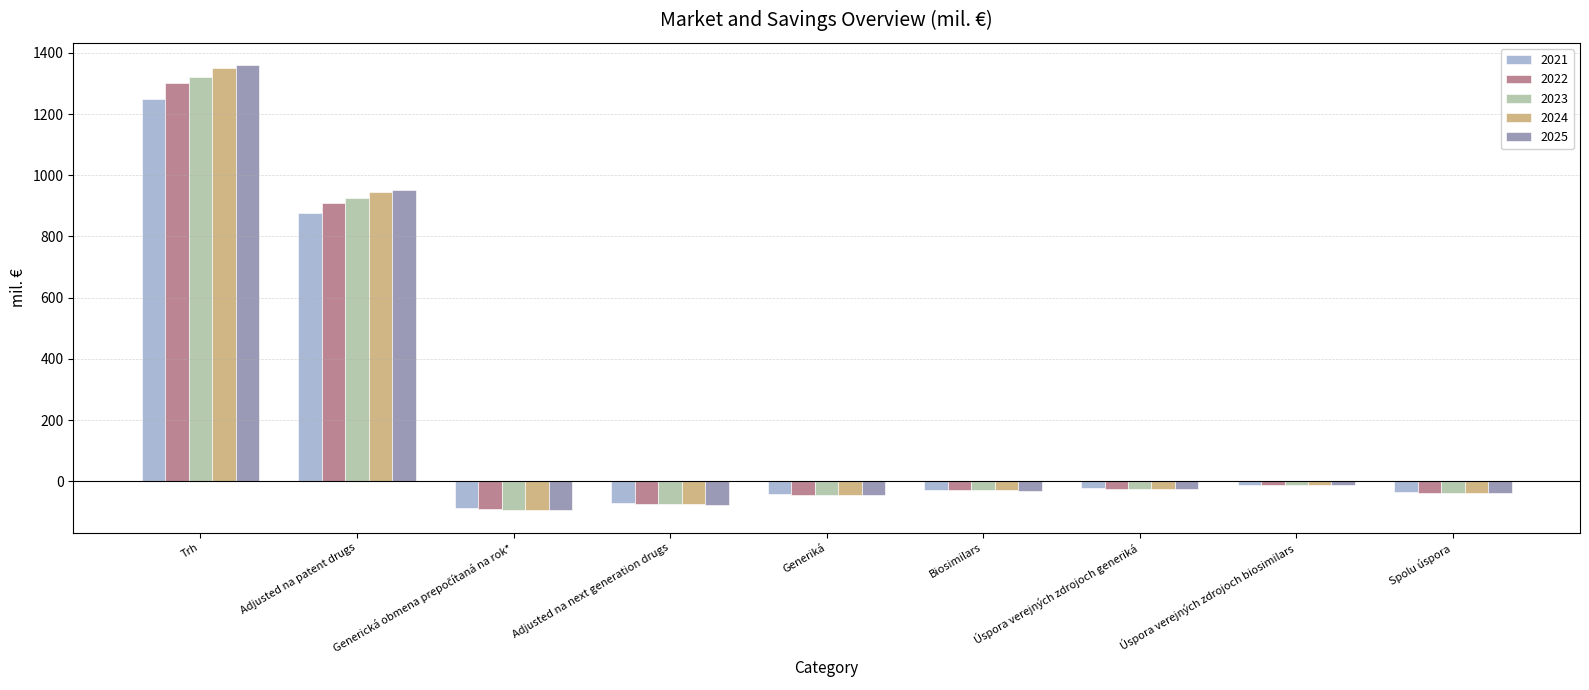

What is the minimum value shown in the chart?

-95.2